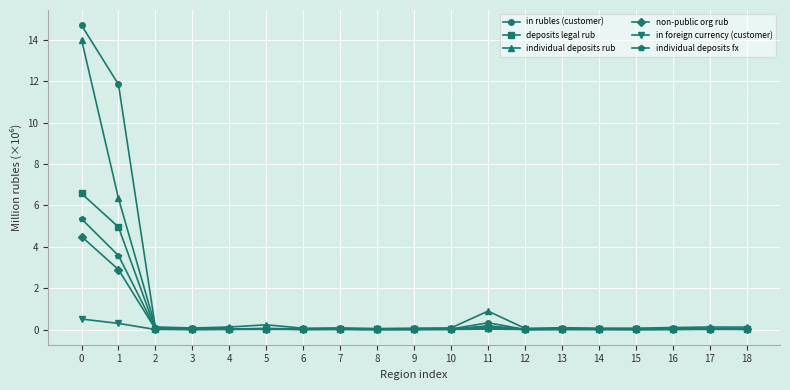

What is the highest value of the non-public org rub series?

4.5